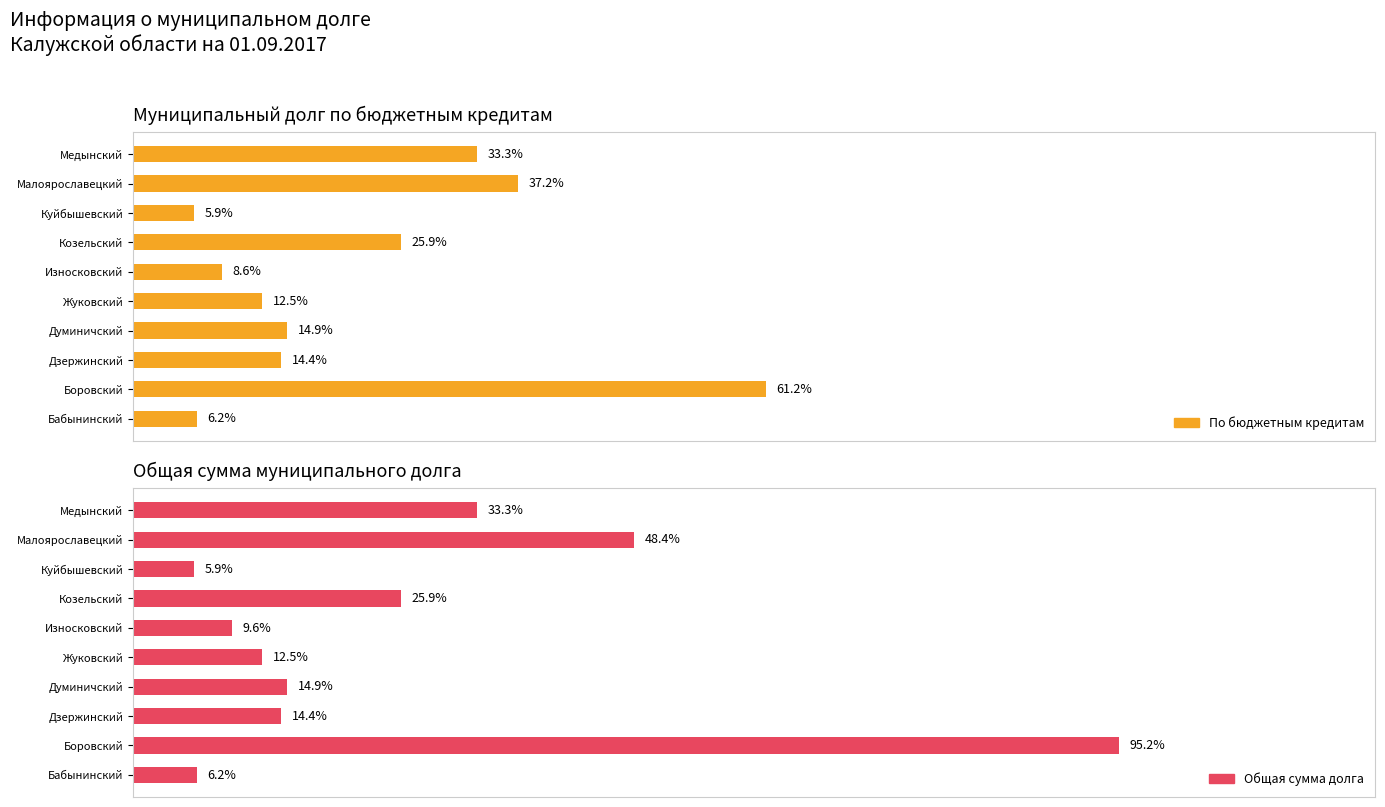

How many groups of bars are there?

10